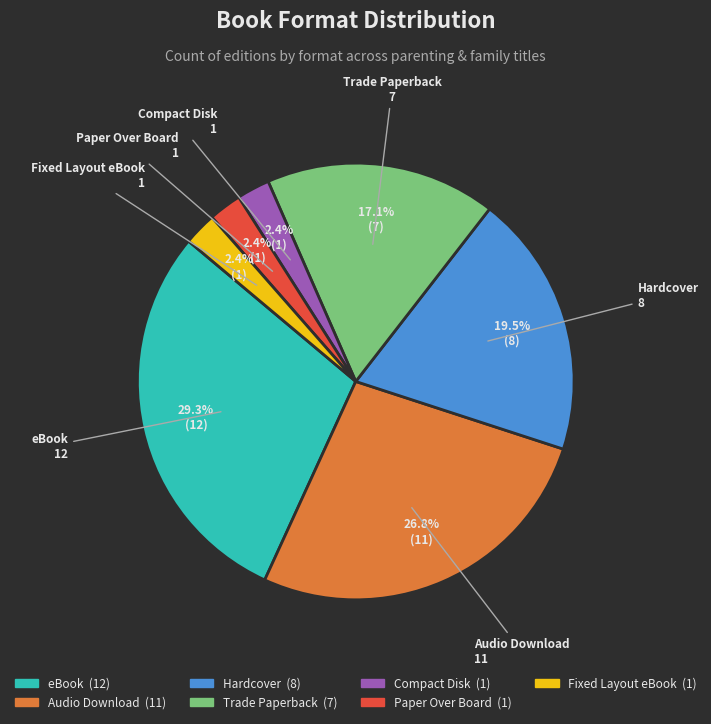

Which category has the biggest portion of the pie?

eBook